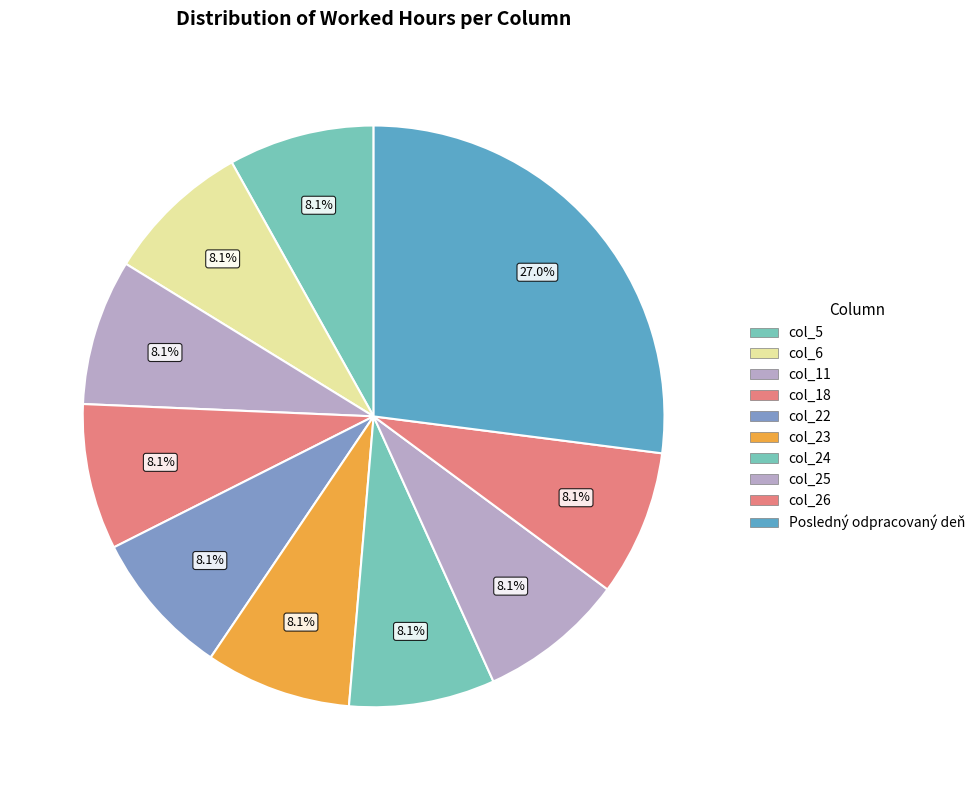

What percentage do col_5 and col_23 together represent?

16.2%